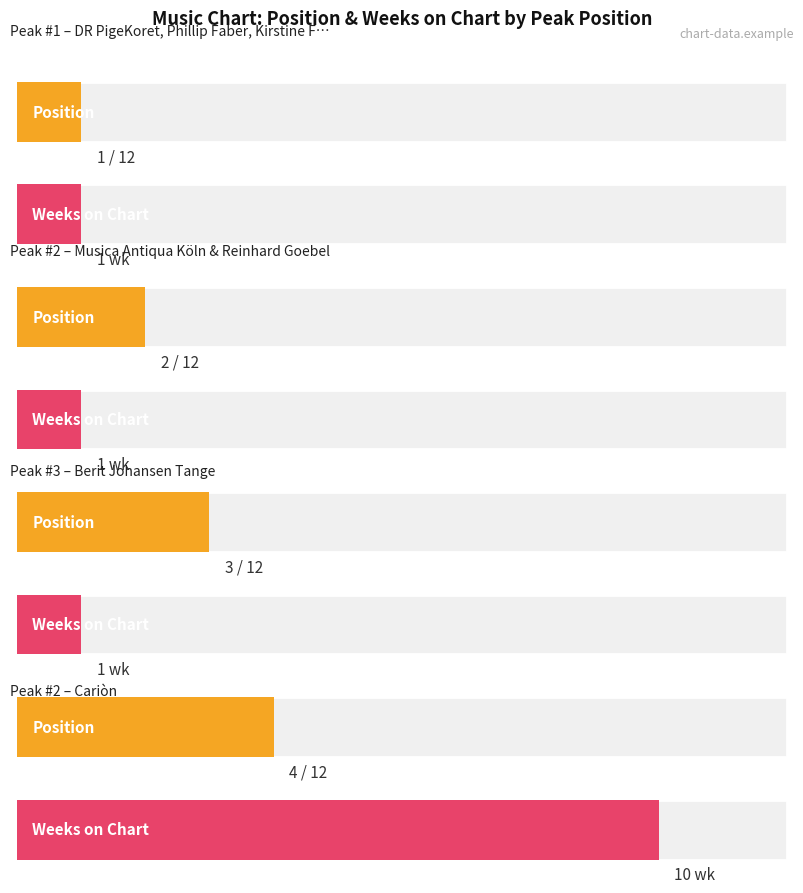

At how many categories does at least one series exceed 7?

1